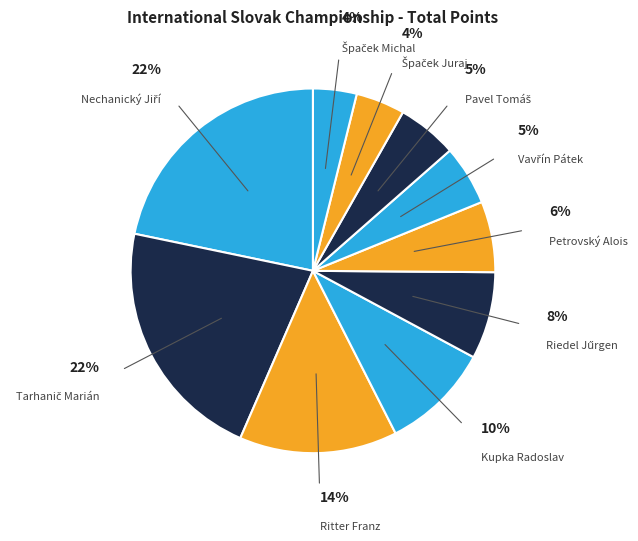

Is there a majority slice in this chart?

No